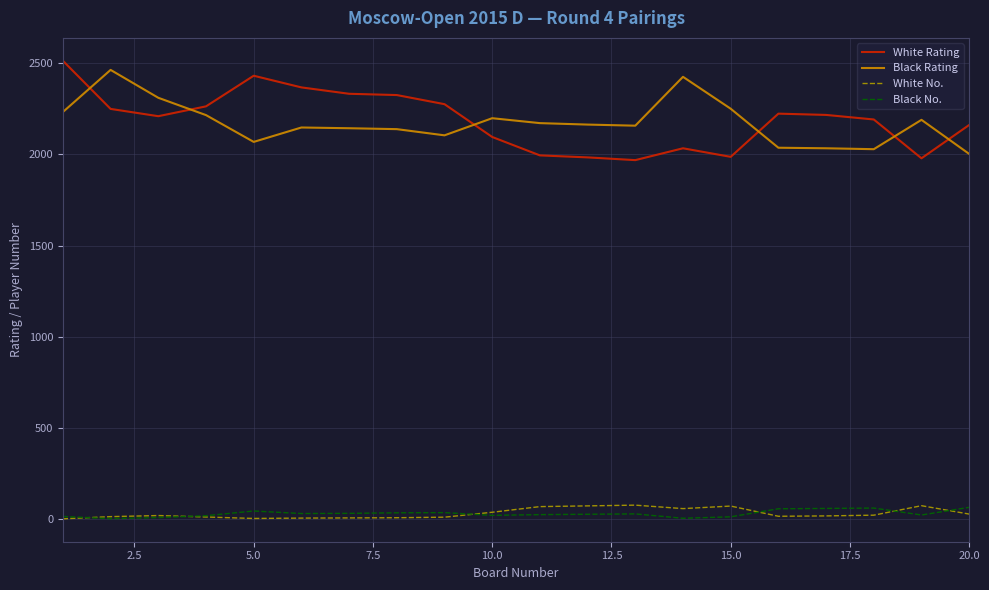

How many series are shown in this chart?

4